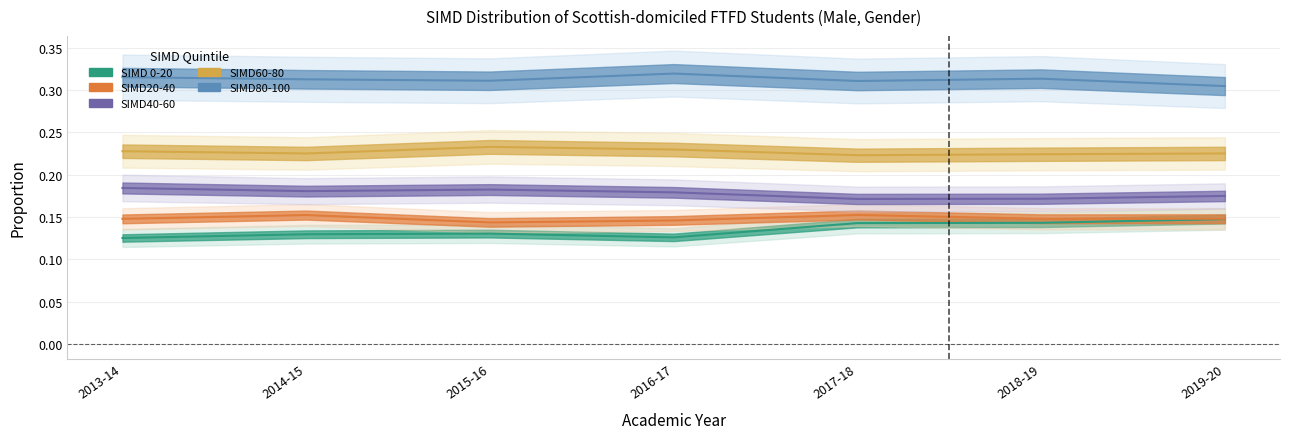

Between 2016-17 and 2019-20, which is larger?

2019-20